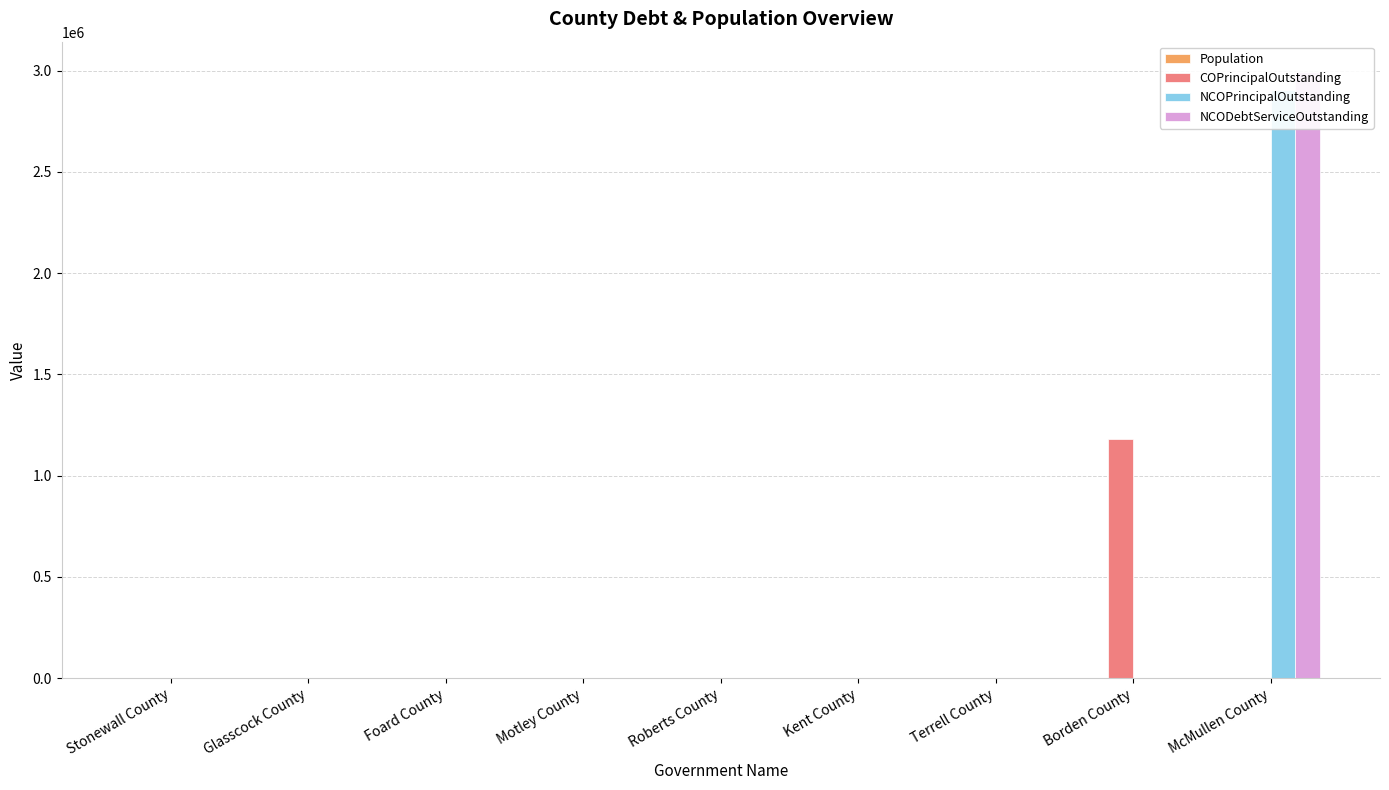

What is the label of the 8th bar from the right?

Glasscock County